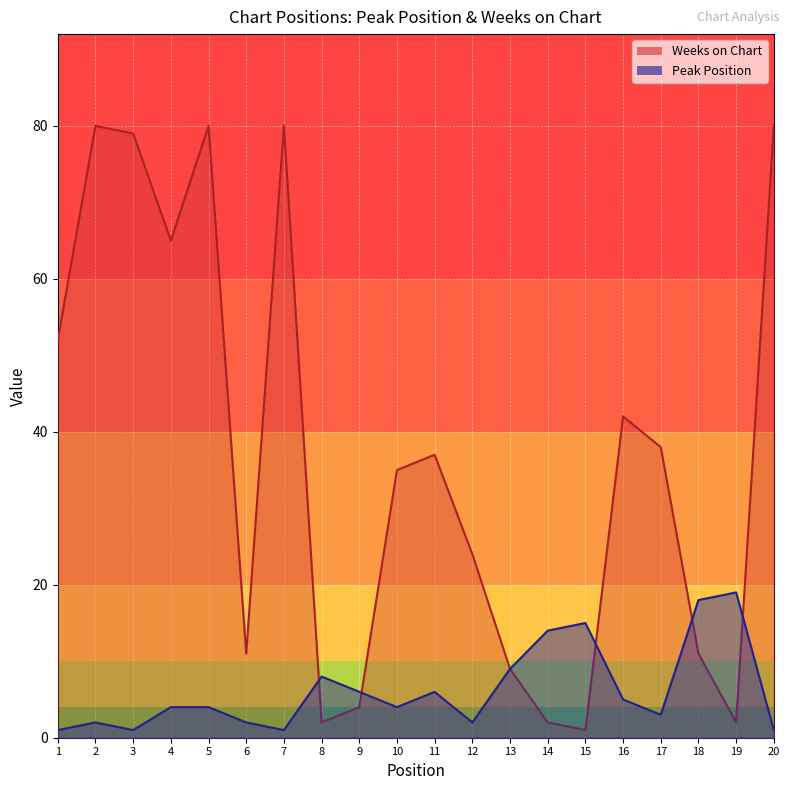

What is the sum of the Weeks on Chart values at 5 and 6?

91